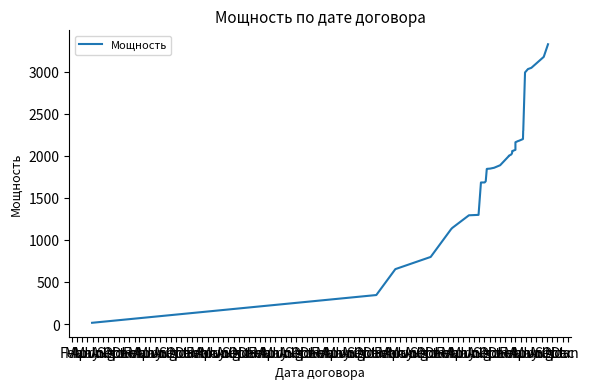

Approximately how many times larger is the value at Sep compared to Jan?

0.9